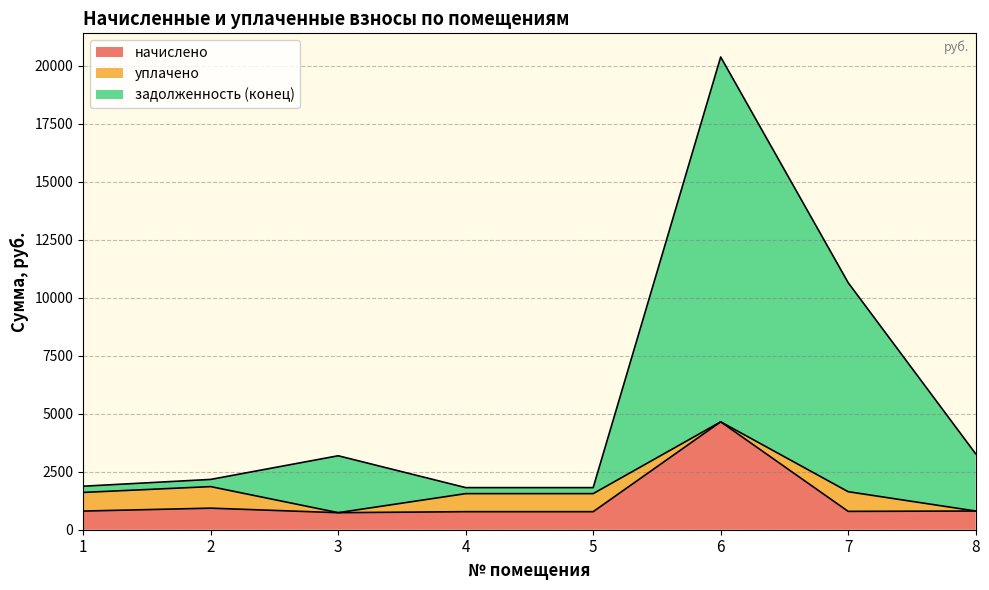

The value of начислено at 6 is 4649.4. True or false?

True